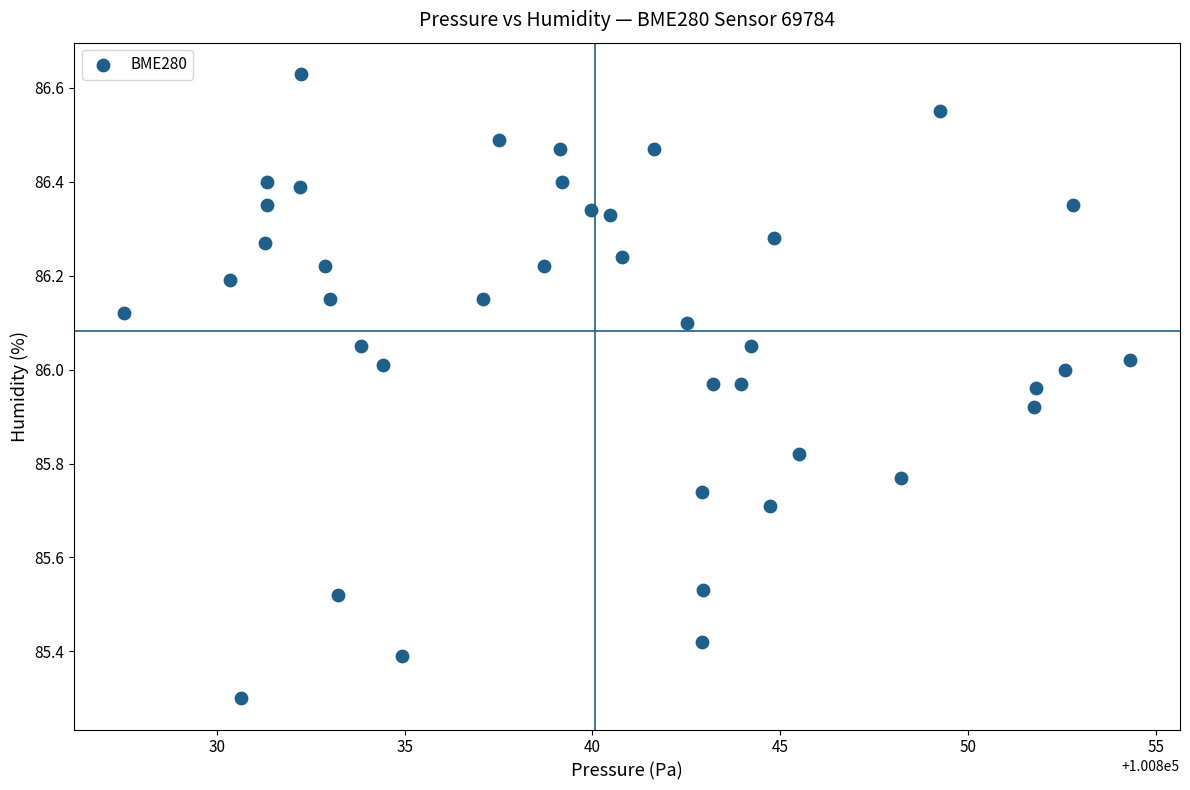

What Y value in the scatter plot is closest to 85?

85.3